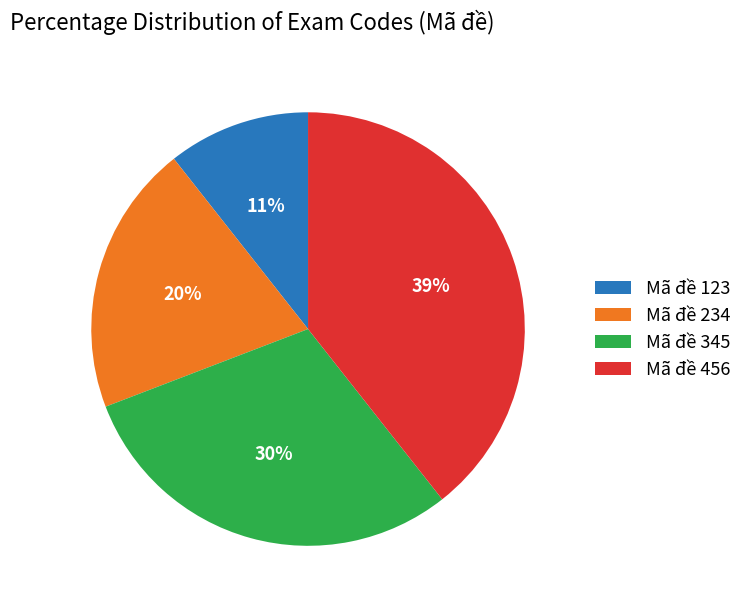

Rank the categories by value from highest to lowest.

Mã đề 456, Mã đề 345, Mã đề 234, Mã đề 123